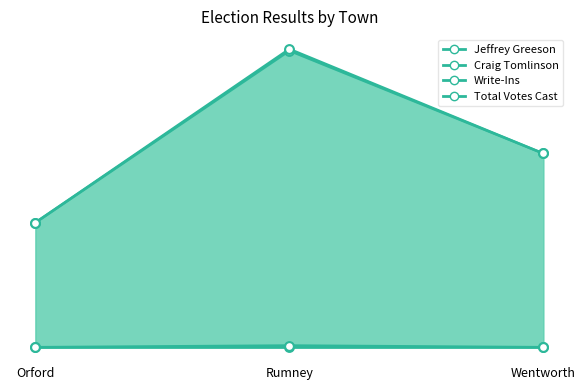

Which series contains the lowest Y value?

Write-Ins